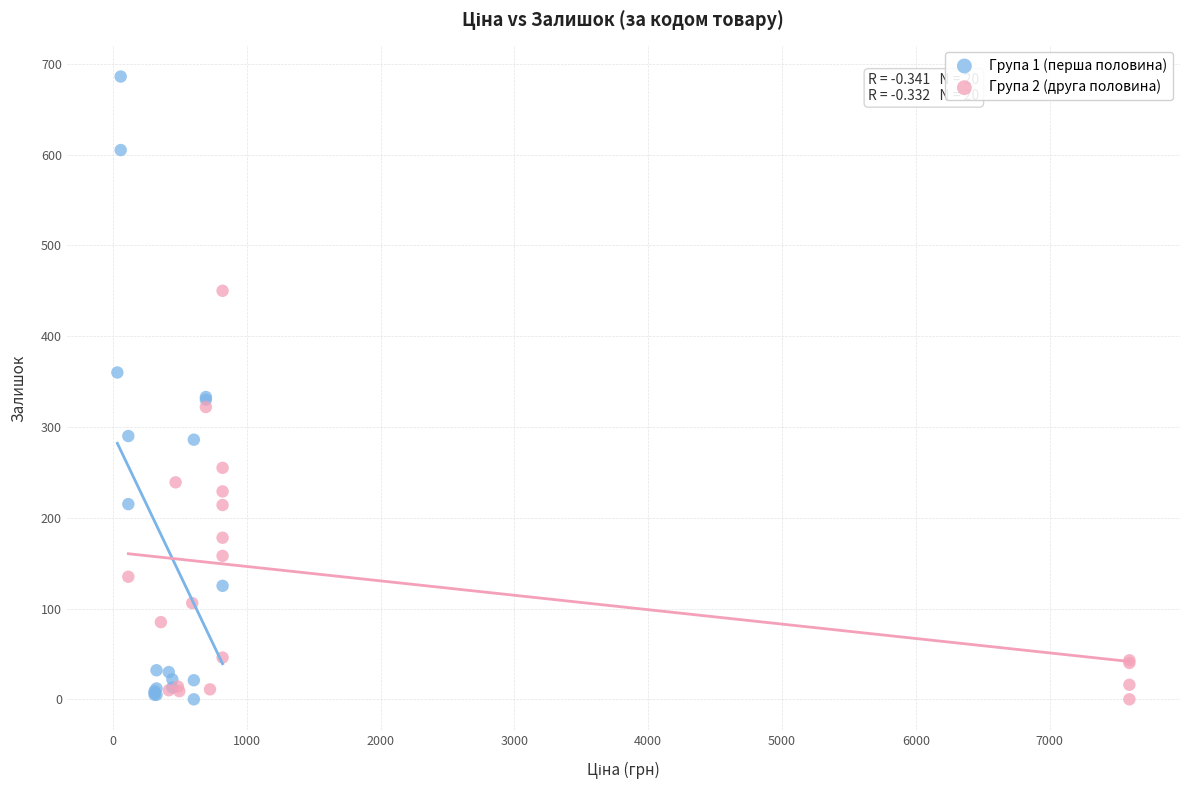

Which series has the widest spread of Y values?

Група 1 (перша половина)